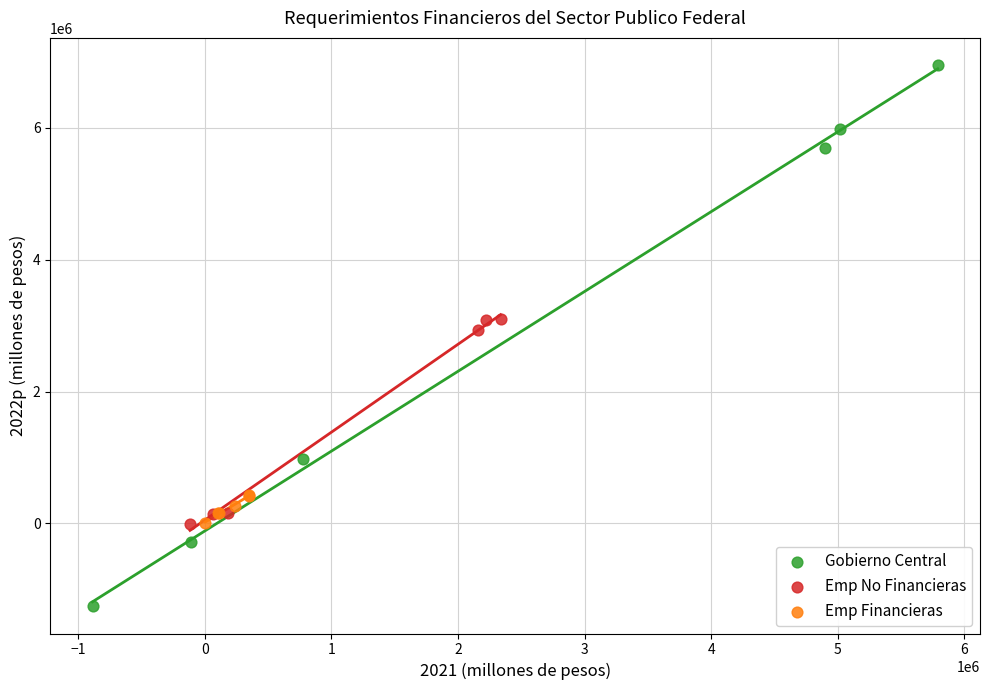

Which series reaches the maximum Y coordinate?

Gobierno Central